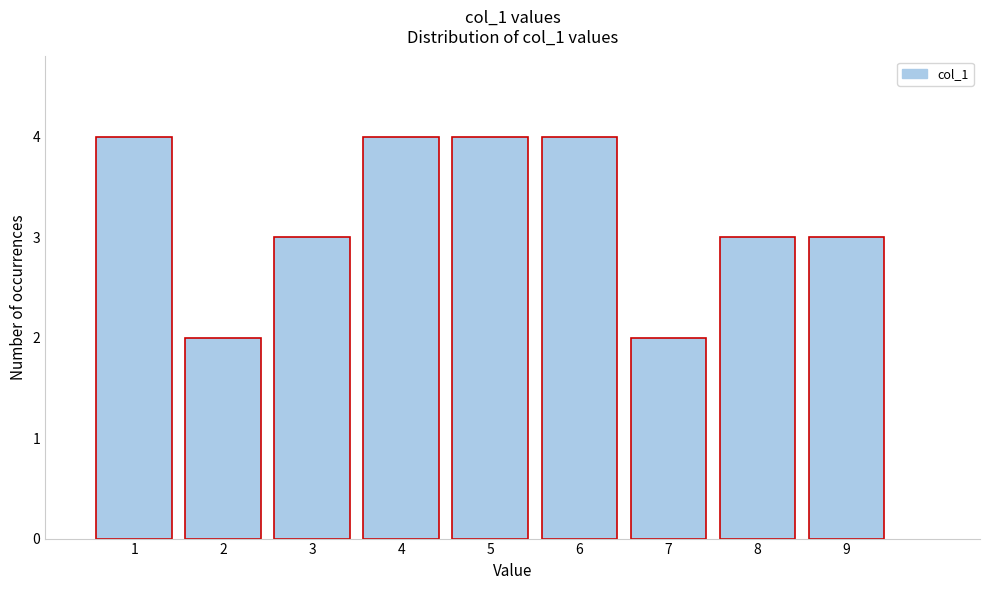

Reading right to left, transcribe all the data shown in this chart.

3	3	2	4	4	4	3	2	4